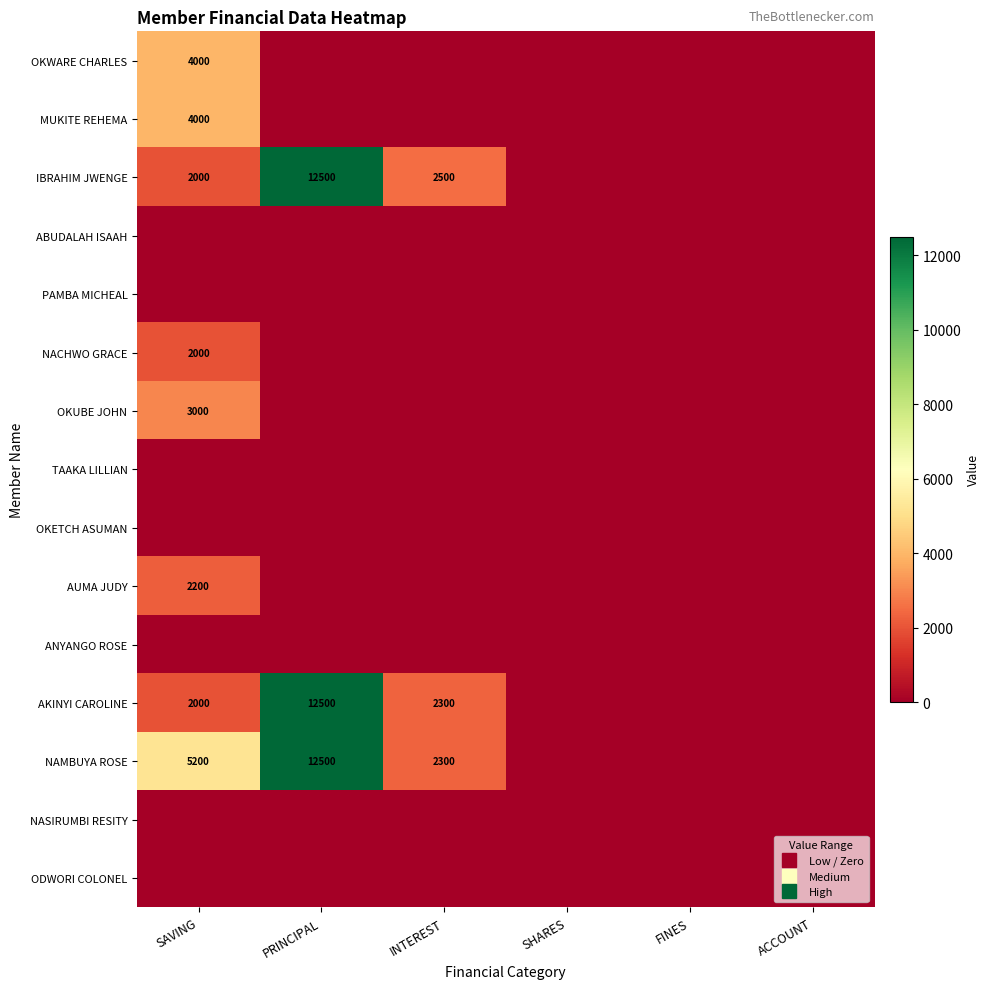

Rank the series by their maximum value, from lowest to highest.

ODWORI COLONEL, NASIRUMBI RESITY, ANYANGO ROSE, OKETCH ASUMAN, TAAKA LILLIAN, PAMBA MICHEAL, ABUDALAH ISAAH, NACHWO GRACE, AUMA JUDY, OKUBE JOHN, MUKITE REHEMA, OKWARE CHARLES, NAMBUYA ROSE, AKINYI CAROLINE, IBRAHIM JWENGE